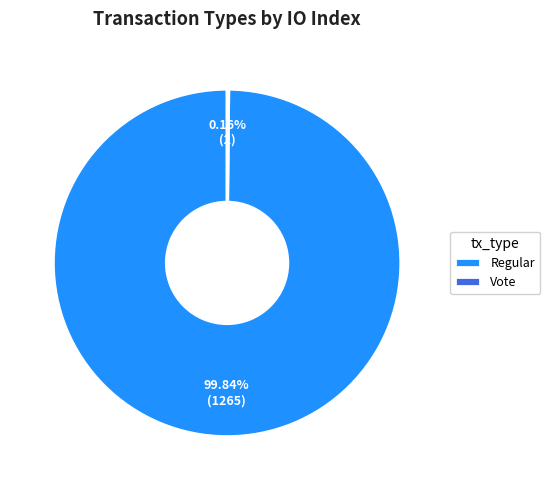

Does any single category account for the majority?

Yes